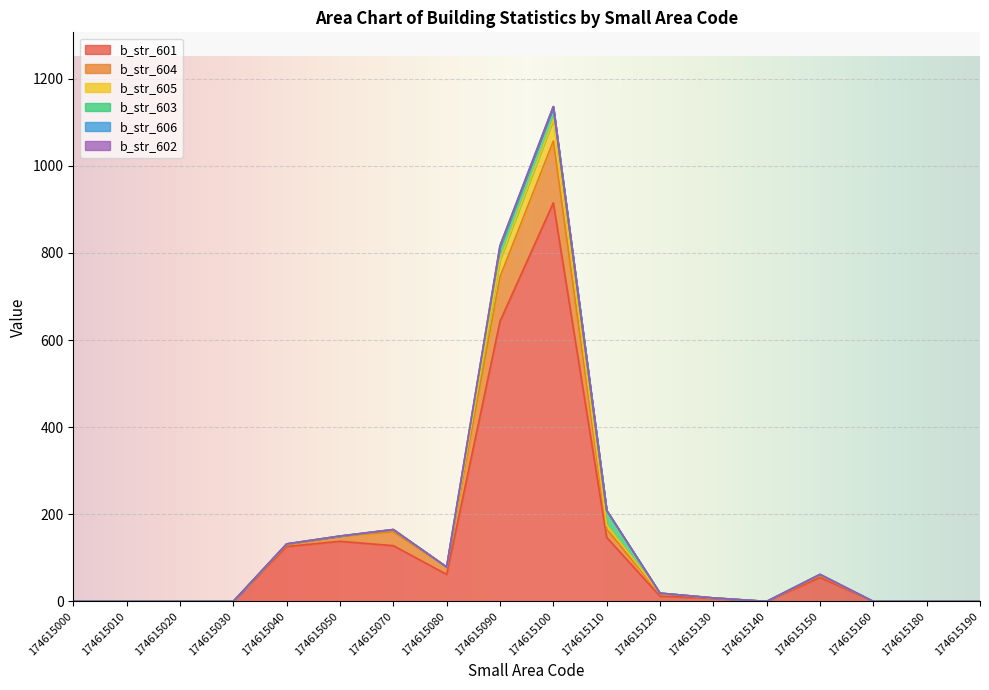

At which category is the sum across all series the highest?

174615100